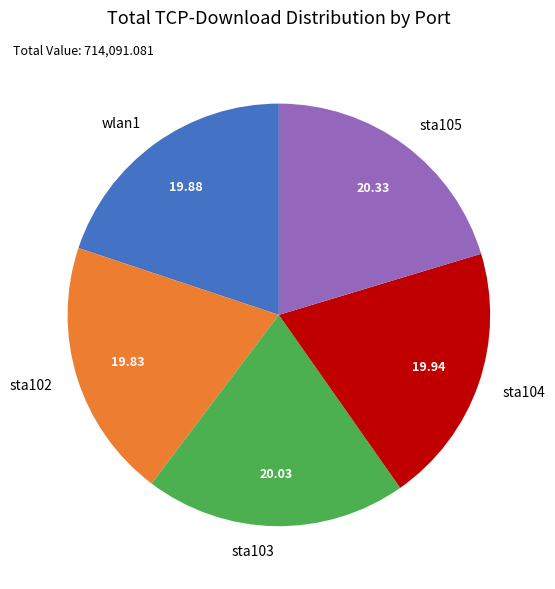

What is the ratio of the value at sta103 to the value at wlan1?

1.0